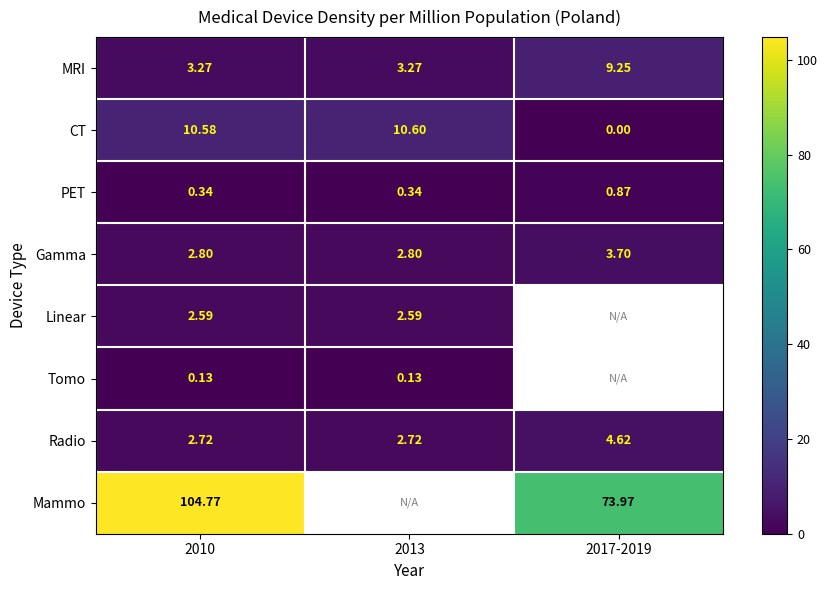

How many distinct data groups are displayed?

8